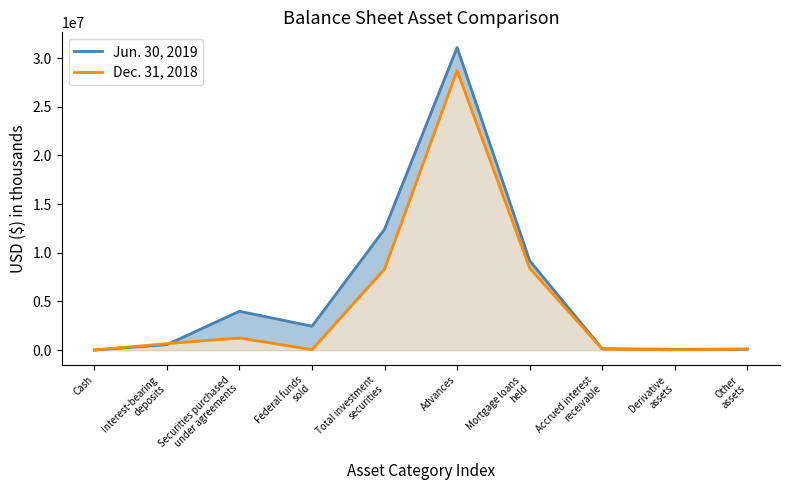

Is the value of Jun. 30, 2019 at Derivative
assets greater than the value of Dec. 31, 2018 at Interest-bearing
deposits?

No